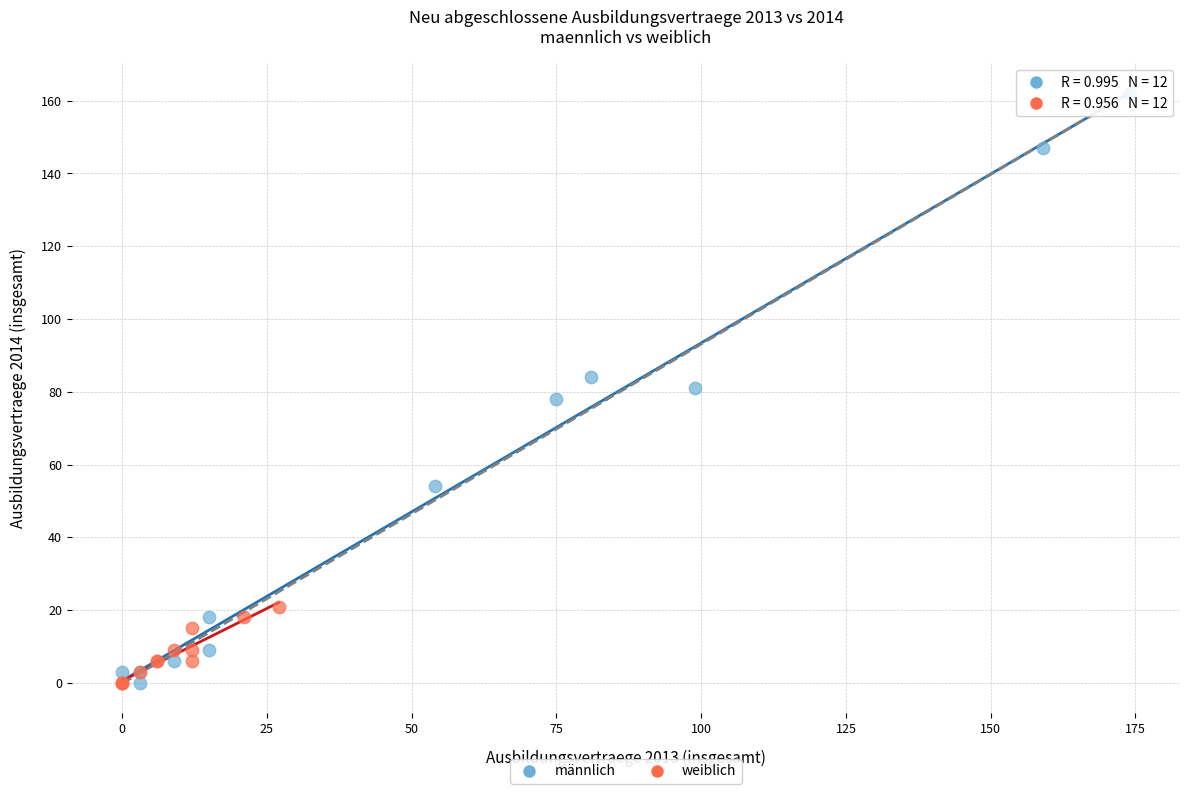

Which series reaches the maximum Y coordinate?

männlich